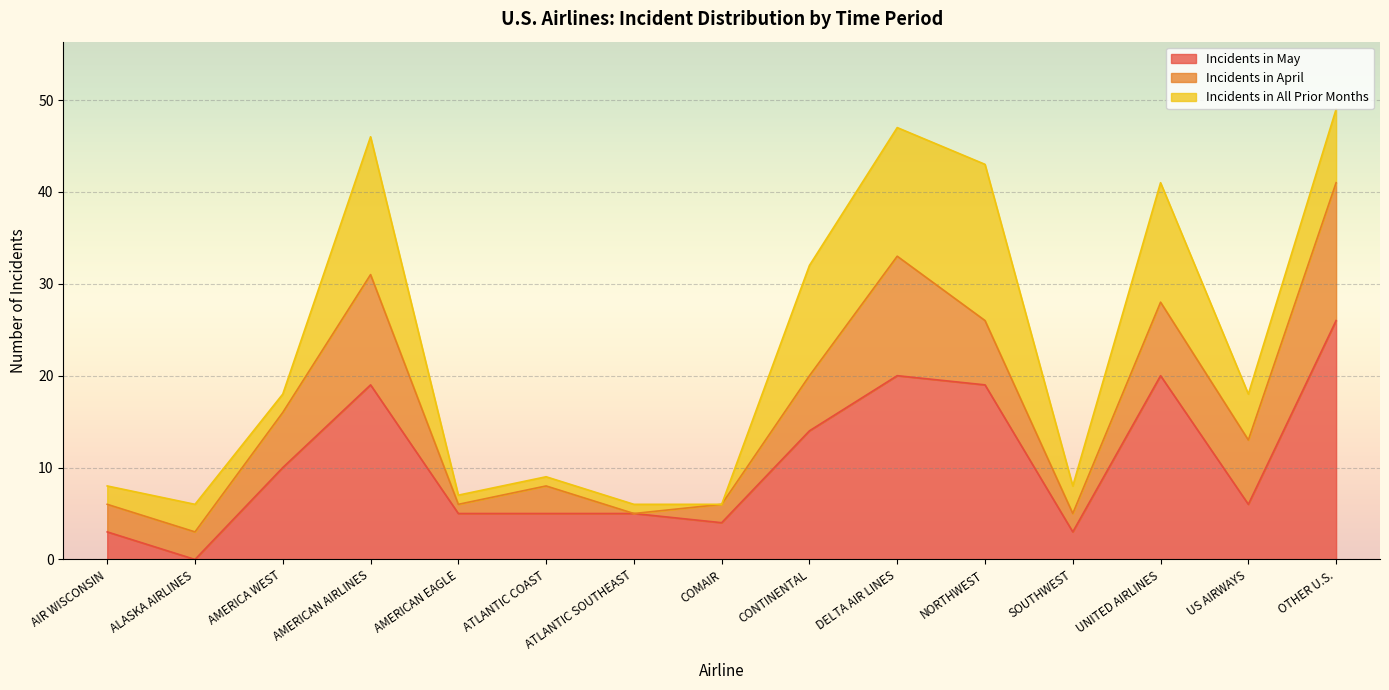

Reading right to left, transcribe all the data shown in this chart.

Incidents in May: 26	6	20	3	19	20	14	4	5	5	5	19	10	0	3
Incidents in April: 15	7	8	2	7	13	6	2	0	3	1	12	6	3	3
Incidents in All Prior Months: 8	5	13	3	17	14	12	0	1	1	1	15	2	3	2